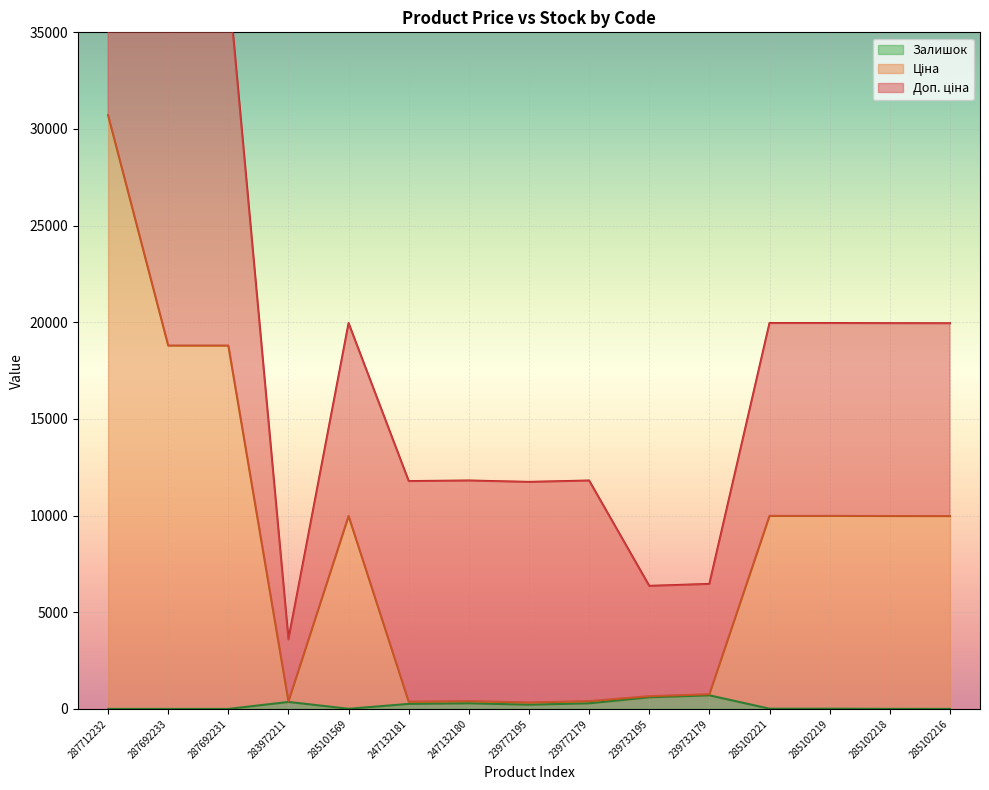

What is the highest value of the Залишок series?

702